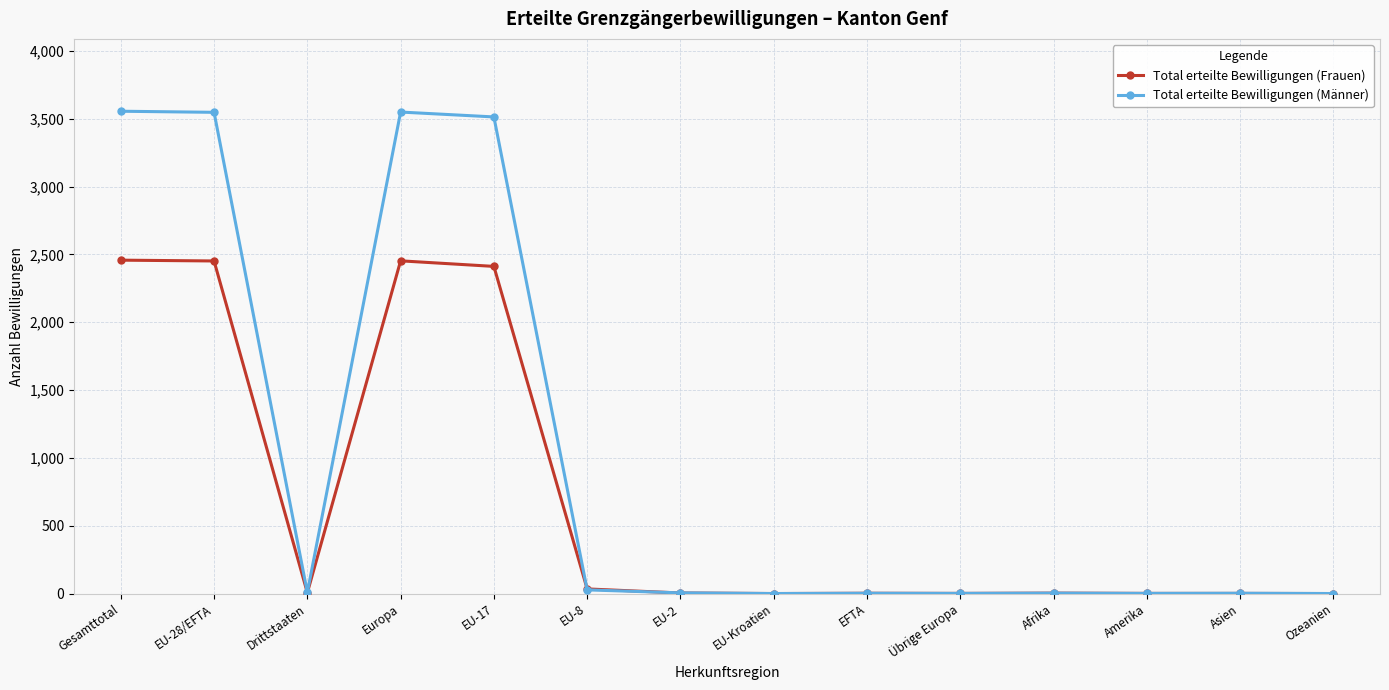

What value does the Total erteilte Bewilligungen (Frauen) series have at EU-8, to the nearest 10?

30